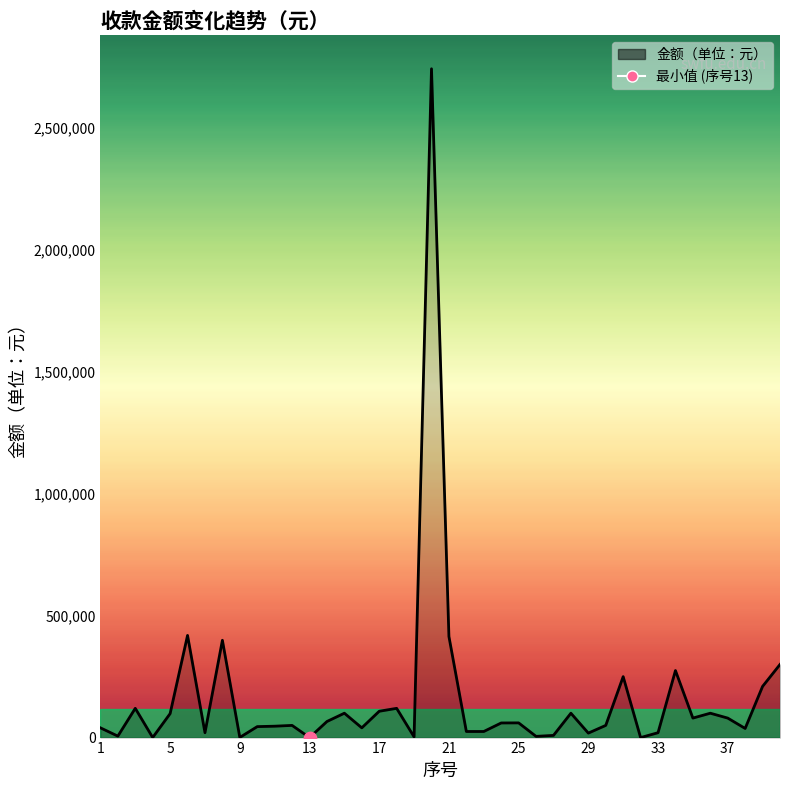

What is the greatest value displayed?

2744200.0